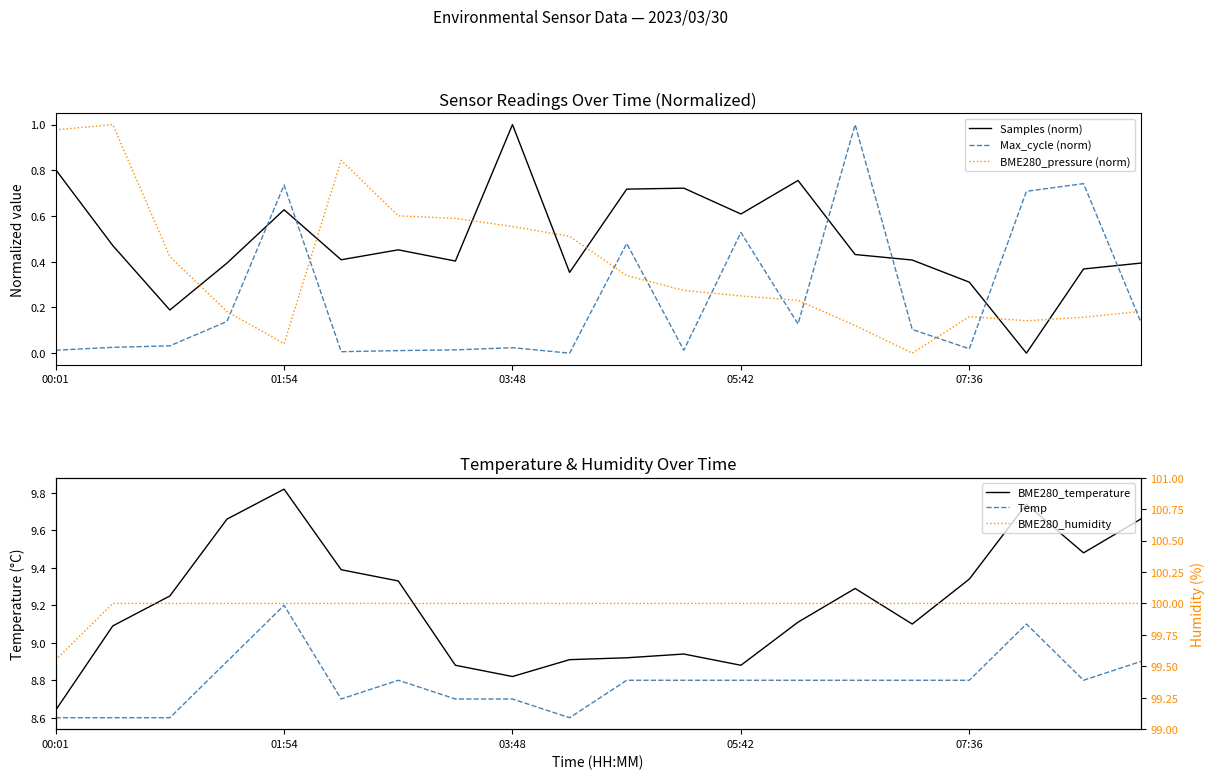

Is the value of BME280_pressure (norm) at 11 greater than the value of Max_cycle (norm) at 19?

Yes